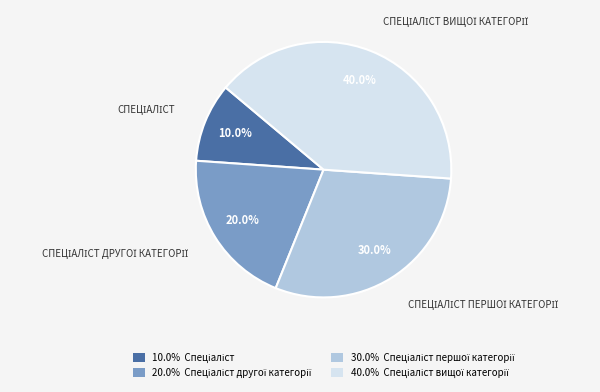

How many slices are in this pie chart?

4